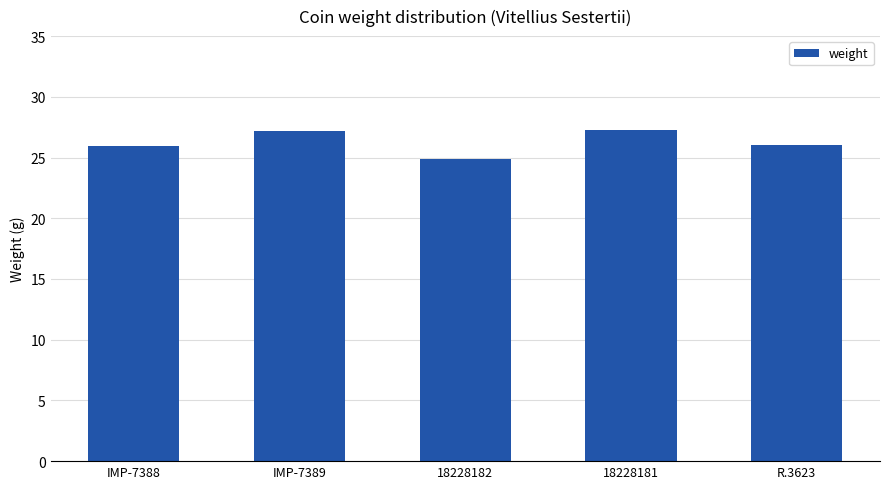

How many data points does each series have?

5